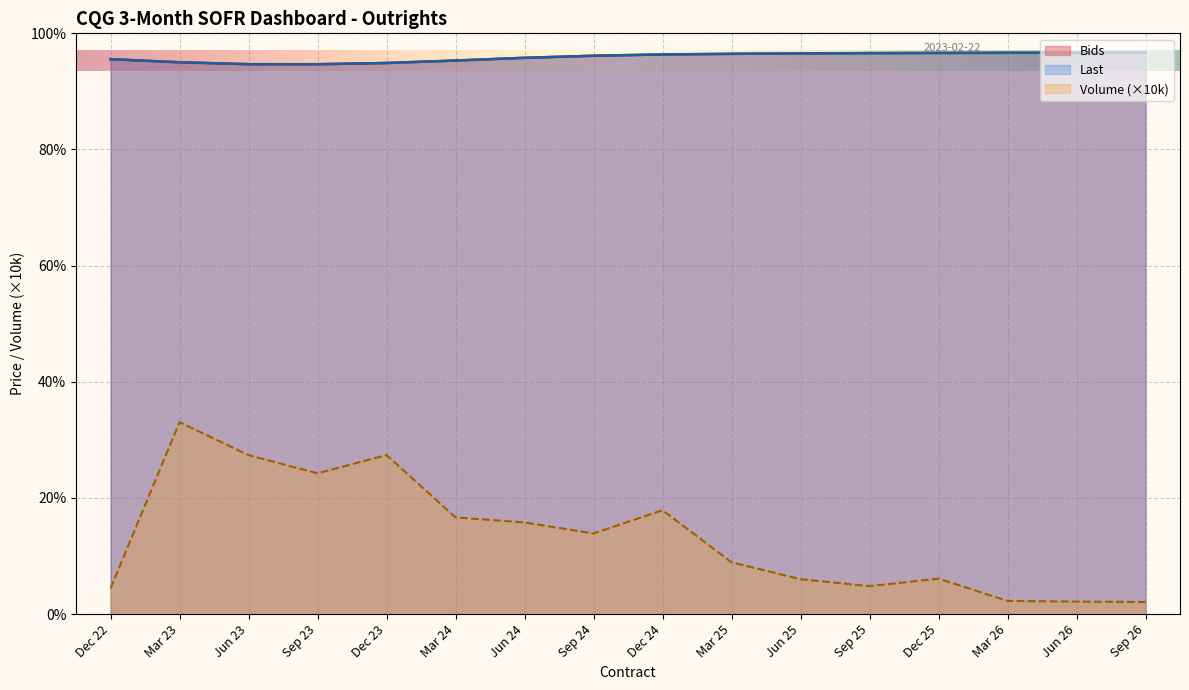

What is the label of the 11th point from the right?

Mar 24